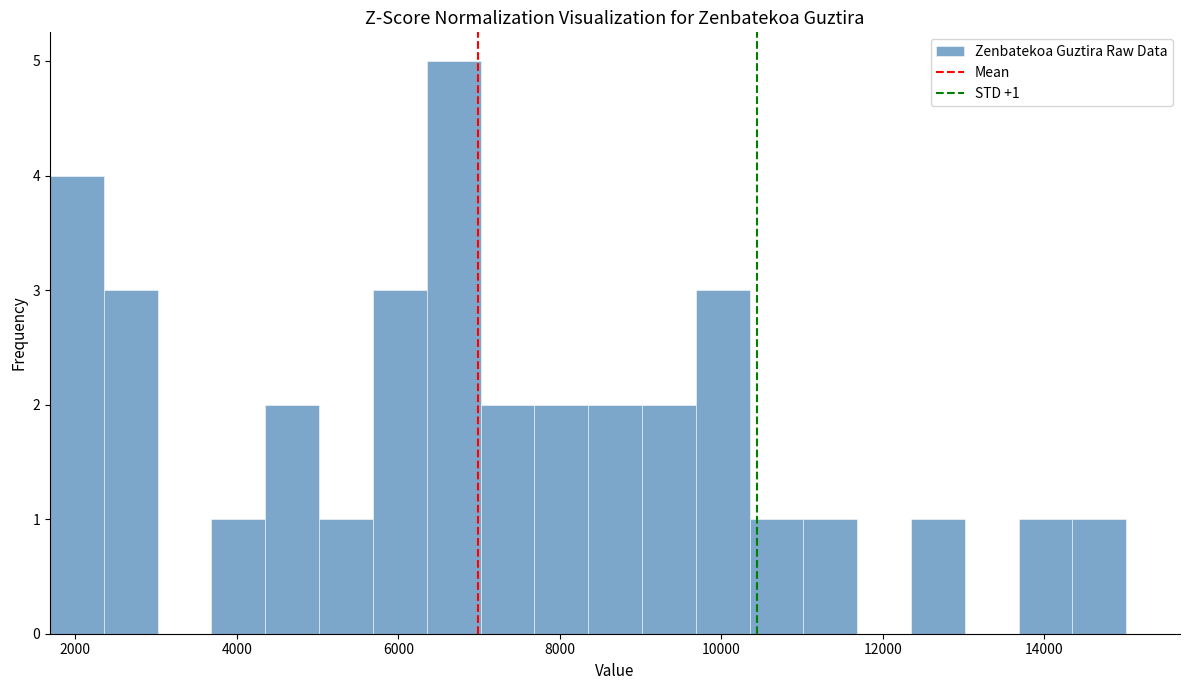

Read against the x-axis, roughly where is the centre of the tallest bar?

6600